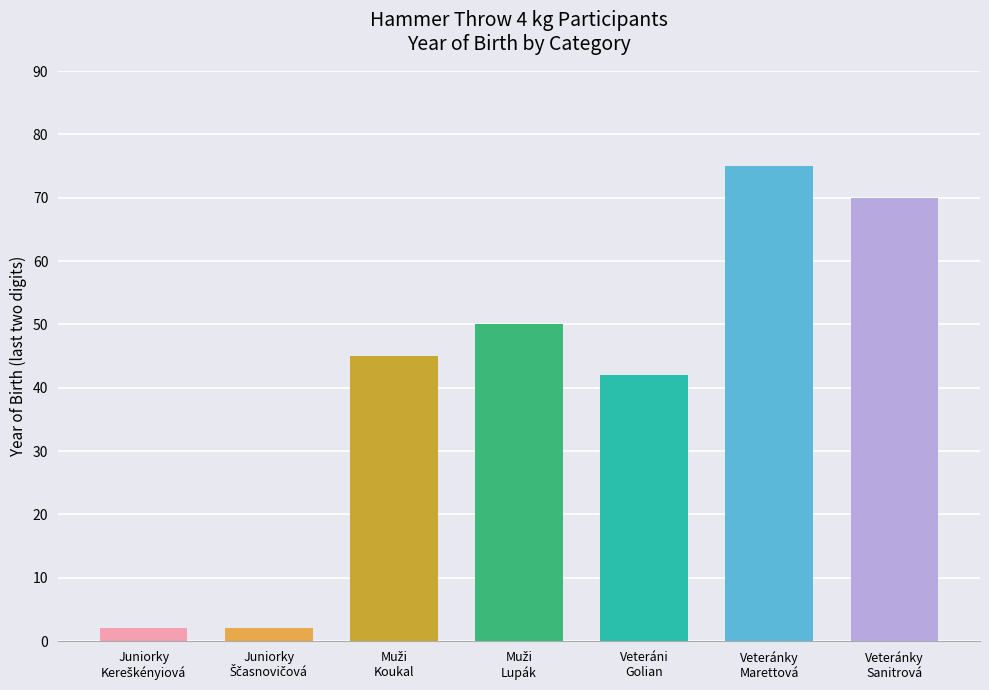

Reading left to right, what are all the values shown in this chart?

2	2	45	50	42	75	70